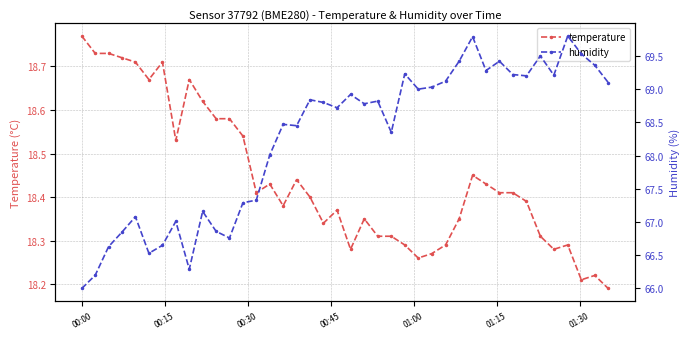

True or false: temperature has more than 0 points higher than both neighbors.

True